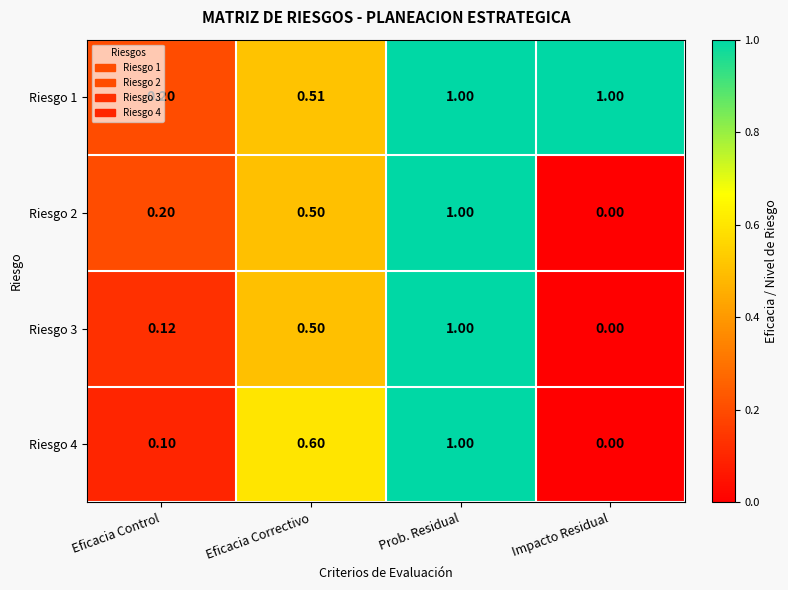

At which label is Riesgo 3 closest to 0?

Impacto Residual